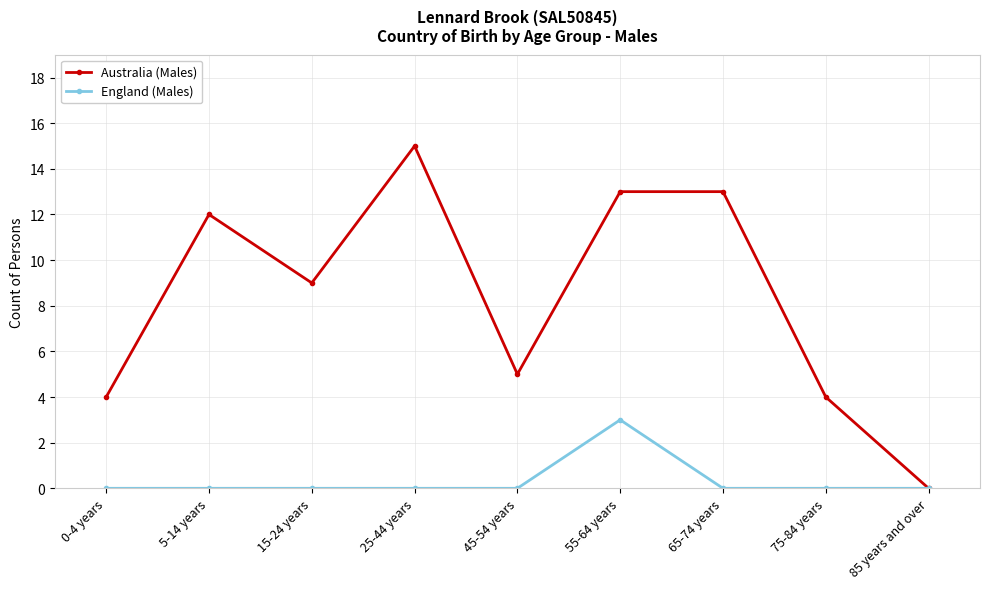

Rank the series by their maximum value, from highest to lowest.

Australia (Males), England (Males)